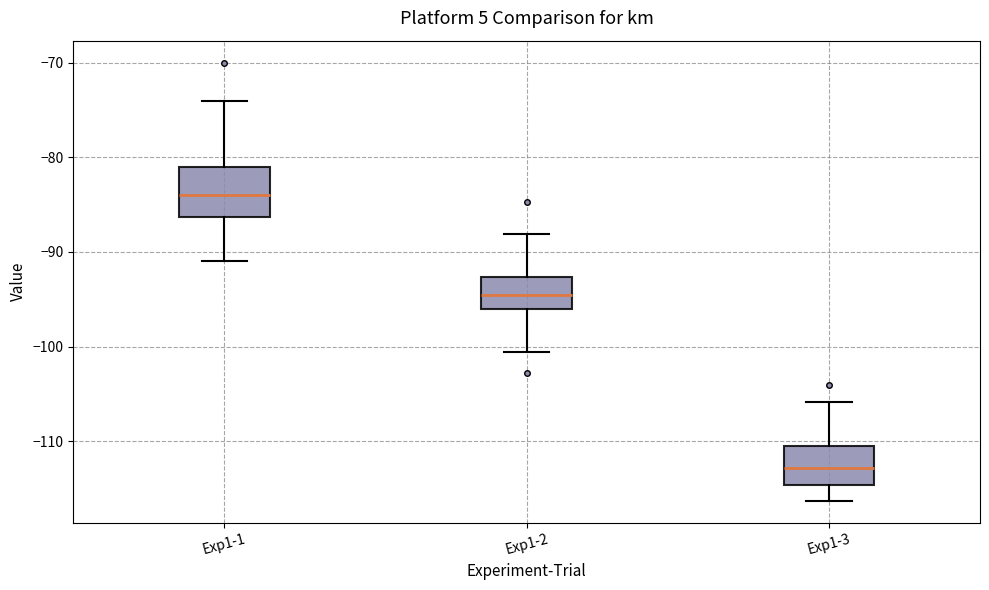

Reading left to right, transcribe this box plot: for each box, give where its median line is, the range the box spans, and where its two whiskers end, as read against the y-axis. The values are not printed on the chart, so give them approximately, as read against the axis.

Exp1-1: median -84, box -86 to -81, whiskers -91 to -74
Exp1-2: median -94, box -96 to -93, whiskers -101 to -88
Exp1-3: median -113, box -115 to -110, whiskers -116 to -106